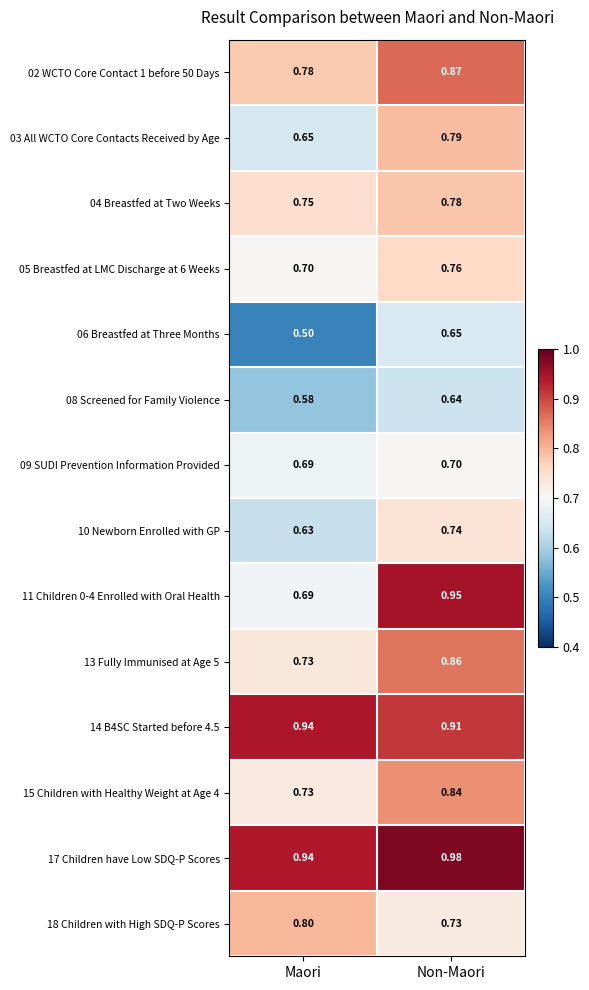

Which series changed the most between Maori and Non-Maori?

11 Children 0-4 Enrolled with Oral Health